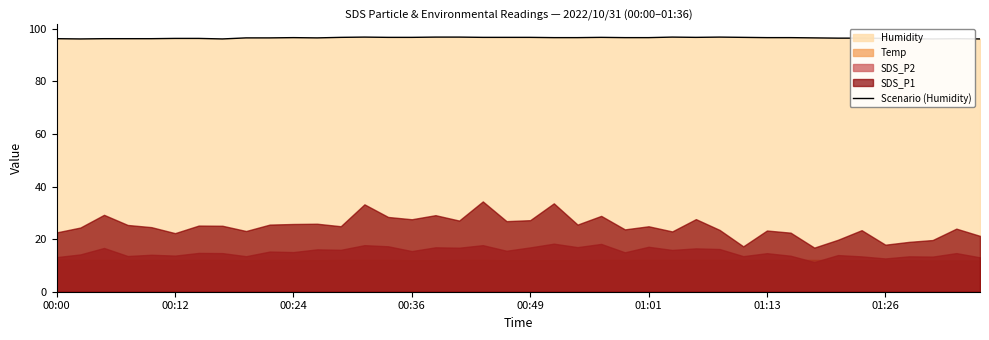

Where is the data nearest to the value 96?

00:12